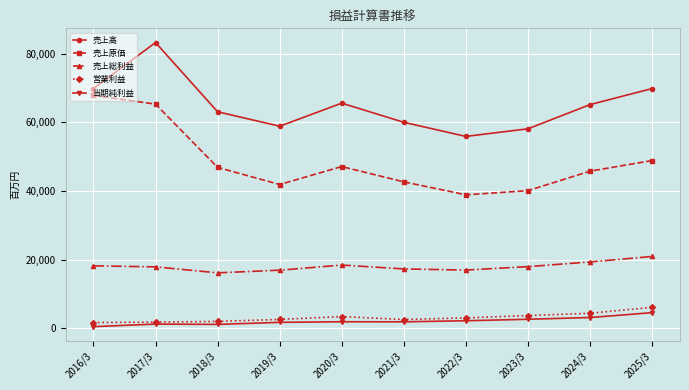

True or false: 当期純利益 and 売上総利益 intersect in this chart.

False